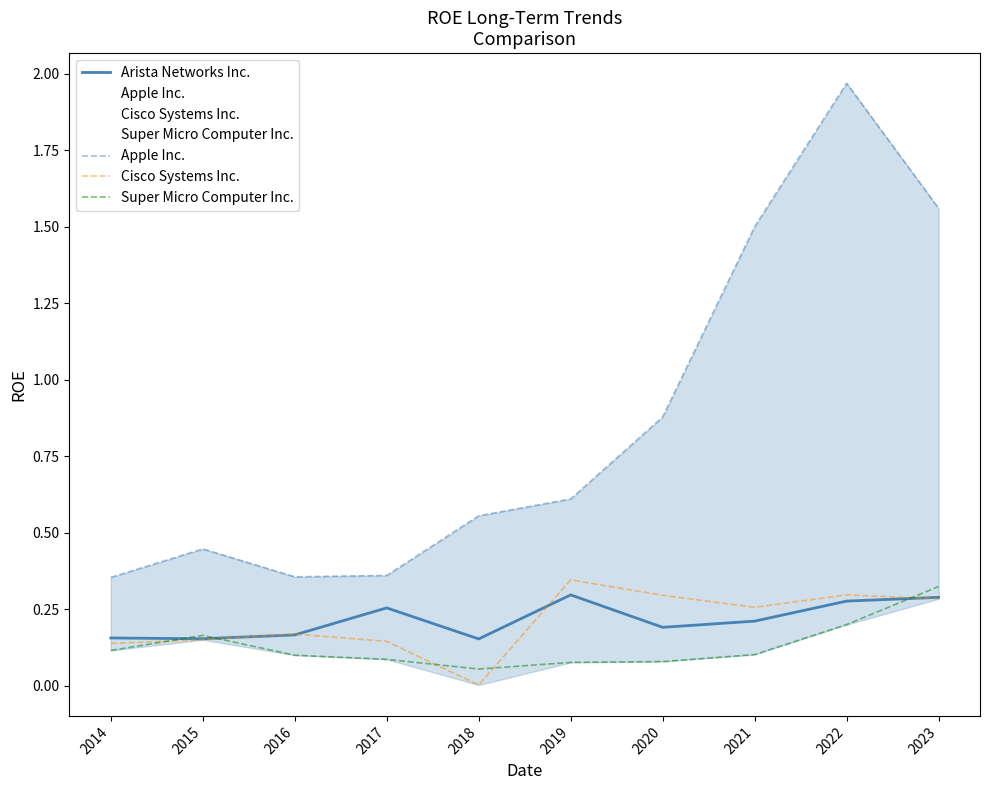

Which category has the highest value in the Arista Networks Inc. series?

2019